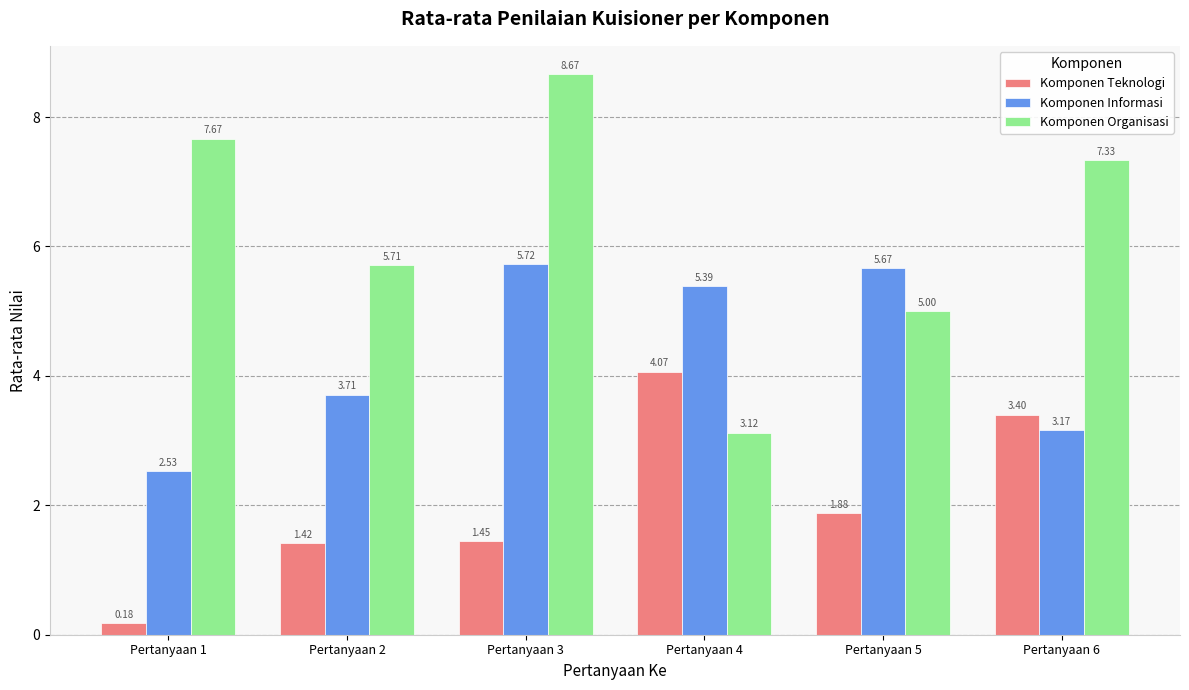

How many groups of bars are there?

6